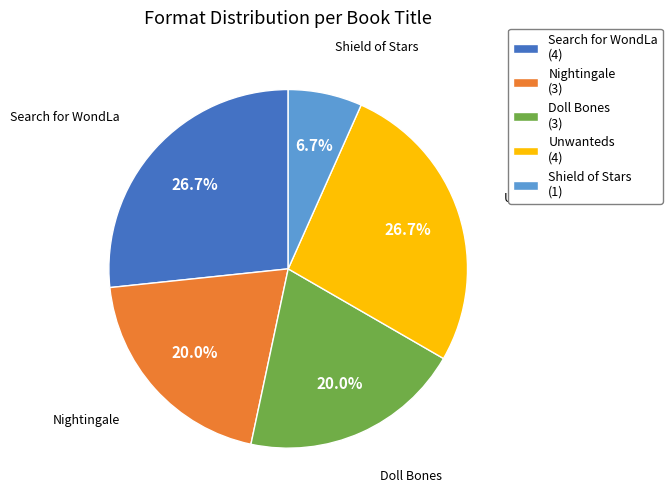

What percentage is the Search for WondLa slice, to the nearest percent?

27%